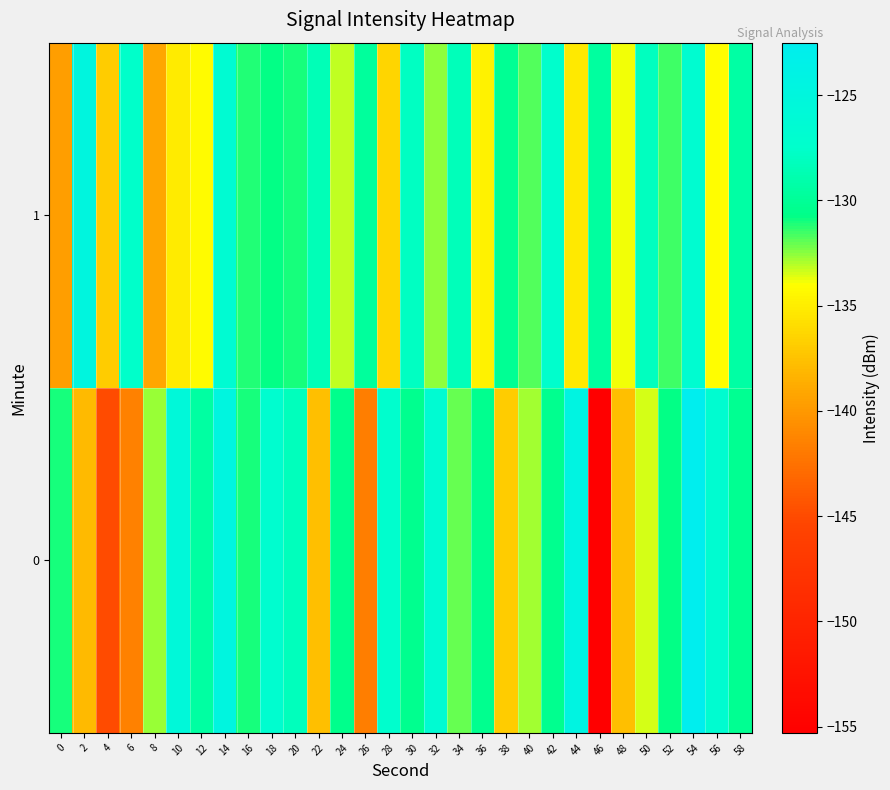

Reading left to right, what are all the values shown in this chart?

0: 0=-131.0	2=-137.9	4=-145.0	6=-141.5	8=-132.7	10=-125.5	12=-129.5	14=-124.7	16=-131.0	18=-126.9	20=-128.2	22=-137.7	24=-130.5	26=-141.6	28=-127.3	30=-130.3	32=-126.5	34=-132.0	36=-130.3	38=-136.9	40=-132.8	42=-130.4	44=-124.3	46=-155.3	48=-137.7	50=-133.4	52=-130.8	54=-122.5	56=-126.8	58=-130.2
1: 0=-139.6	2=-124.7	4=-136.9	6=-127.5	8=-139.1	10=-135.2	12=-134.2	14=-126.6	16=-131.2	18=-130.7	20=-131.0	22=-128.5	24=-133.2	26=-129.8	28=-136.4	30=-127.9	32=-132.6	34=-128.3	36=-134.7	38=-130.1	40=-131.8	42=-127.4	44=-135.2	46=-129.6	48=-133.9	50=-128.1	52=-131.5	54=-126.8	56=-134.1	58=-129.3